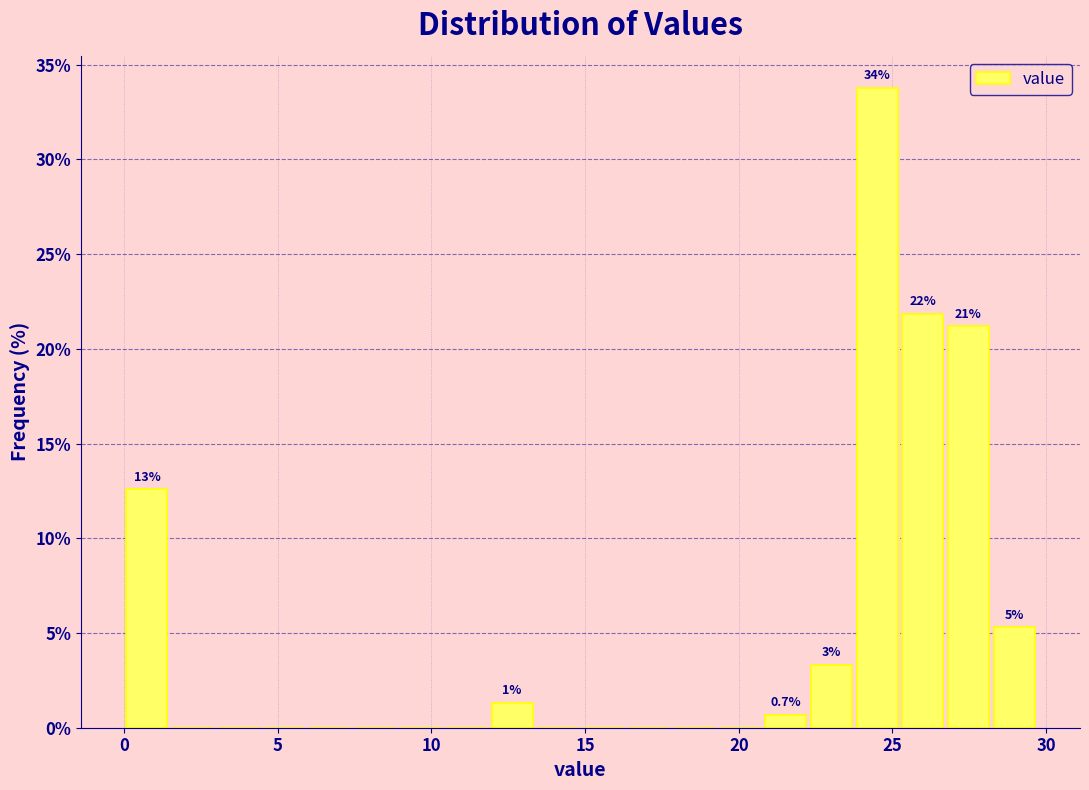

Read against the x-axis, roughly where is the centre of the tallest bar?

24.5